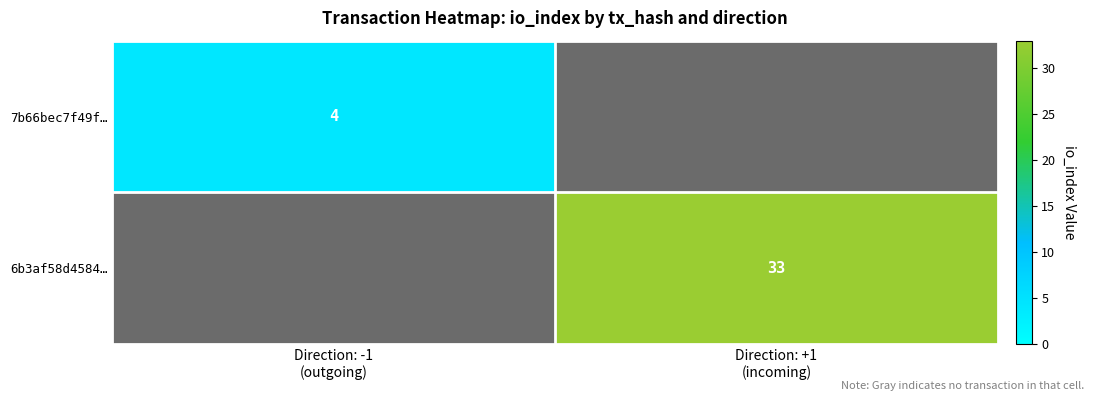

Which has a higher value, Direction: -1
(outgoing) or Direction: +1
(incoming)?

Direction: +1
(incoming)